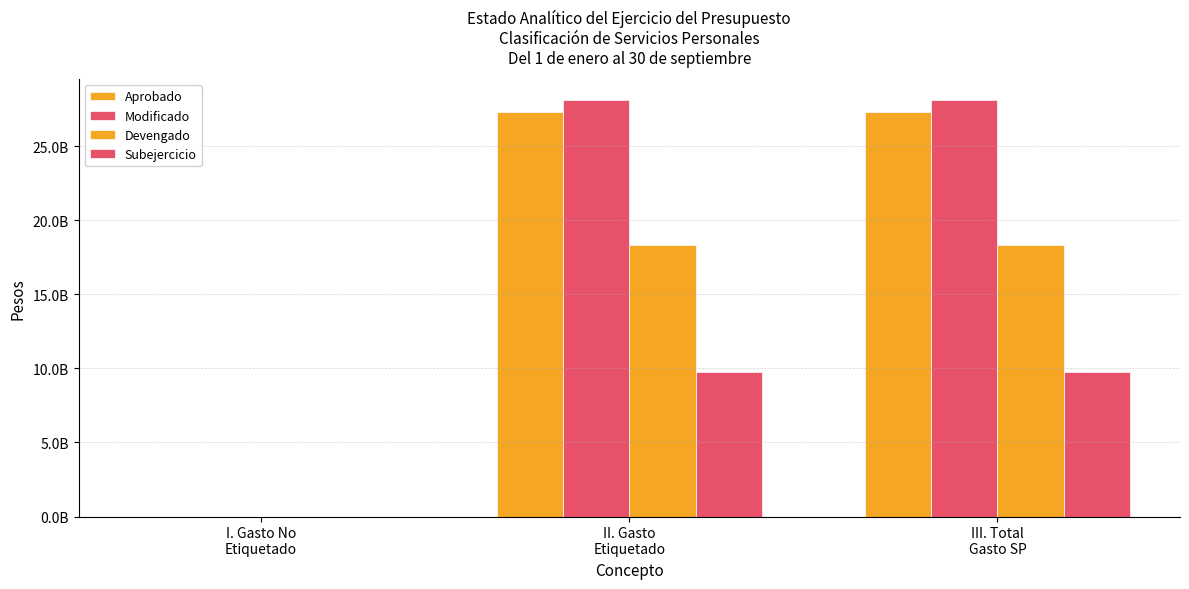

The Subejercicio series shows 17195479231.3 at II. Gasto
Etiquetado. True or false?

False